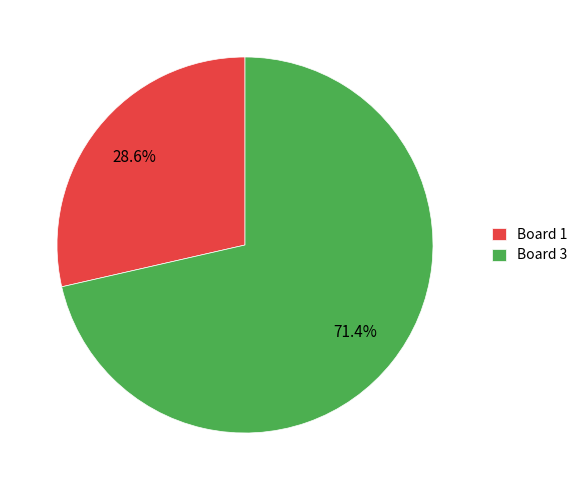

Rank the categories by value from highest to lowest.

Board 3, Board 1